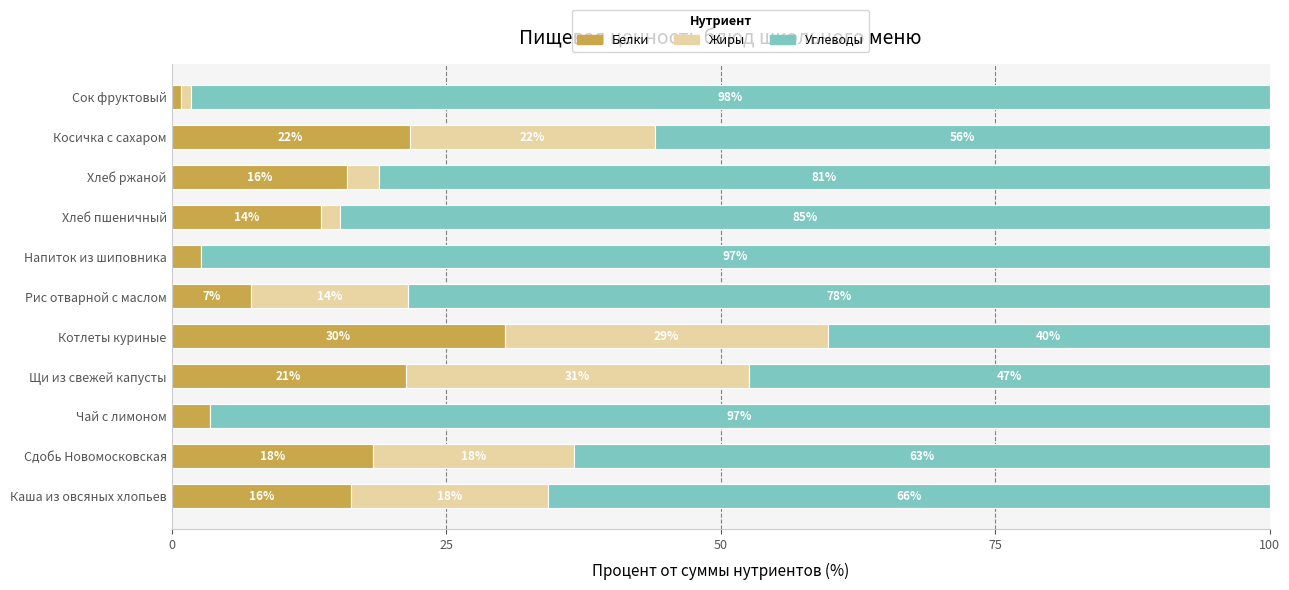

What are all the series names shown in the legend?

Белки, Жиры, Углеводы